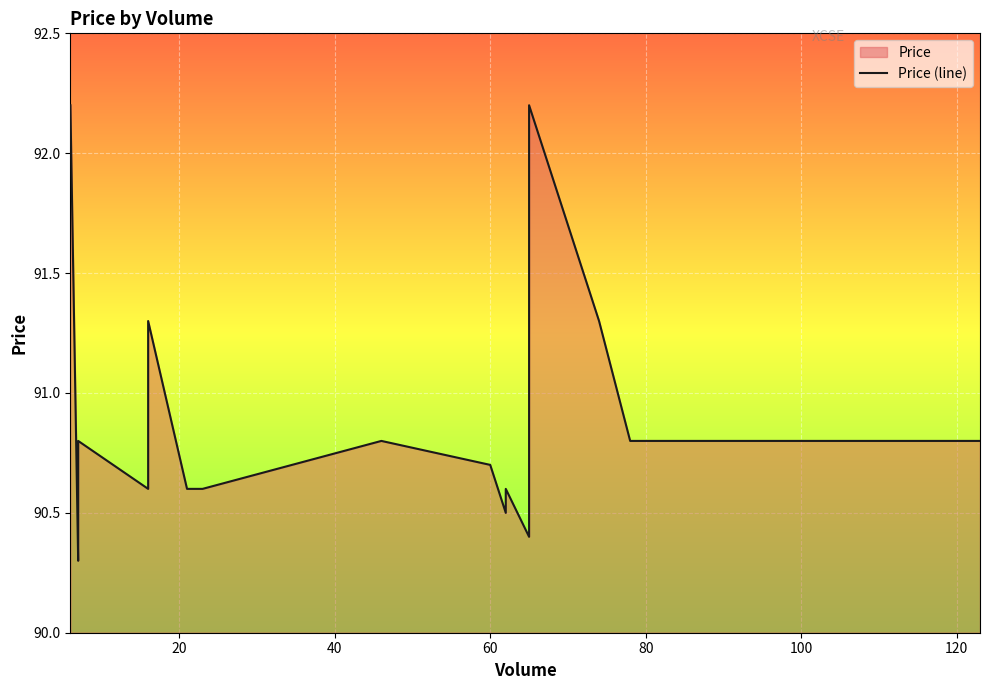

How many series are shown in this chart?

1